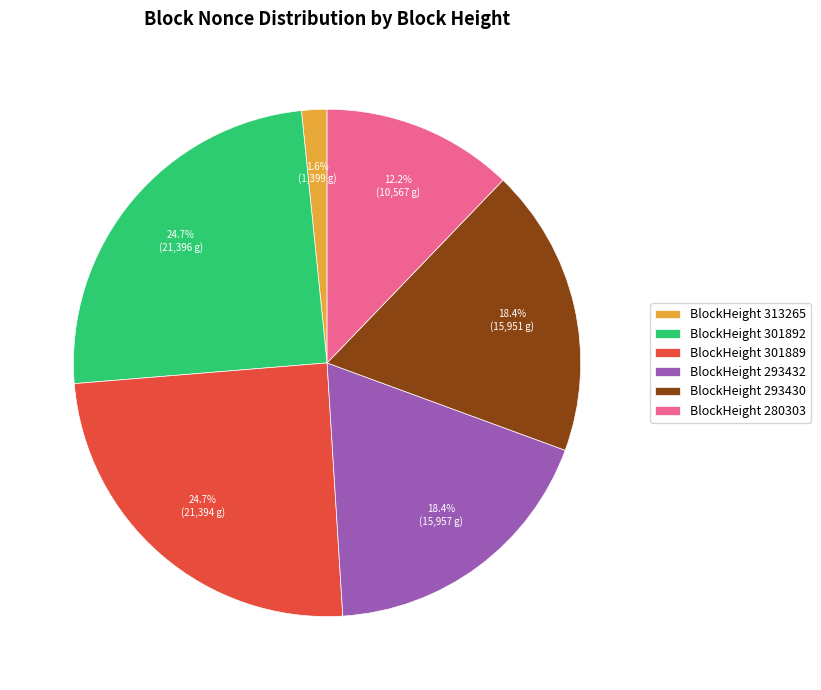

How many segments does this pie chart have?

6